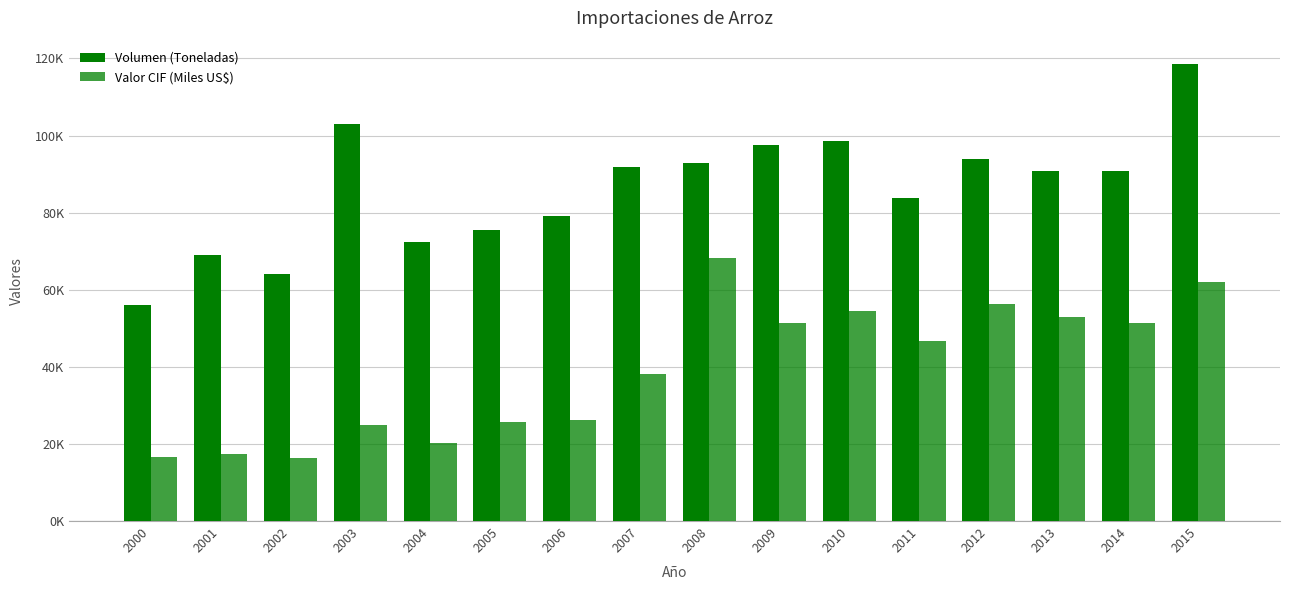

Reading left to right, what are all the values shown in this chart?

Volumen (Toneladas): 56145.1	69044.7	64015.2	102942.1	72404.6	75587.2	79107.3	91798.6	92816.9	97500.5	98554.7	83792.4	93846.7	90888.7	90777.0	118672.0
Valor CIF (Miles US$): 16481.5	17356.2	16381.9	24992.1	20176.5	25760.3	26252.0	38217.3	68335.4	51325.8	54512.7	46724.4	56213.4	52805.6	51480.0	62073.0